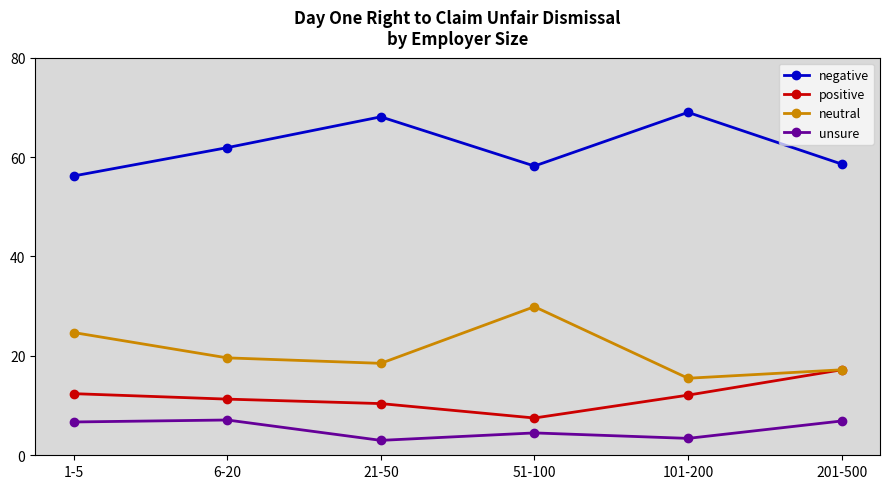

What is the maximum value shown in the chart?

69.0